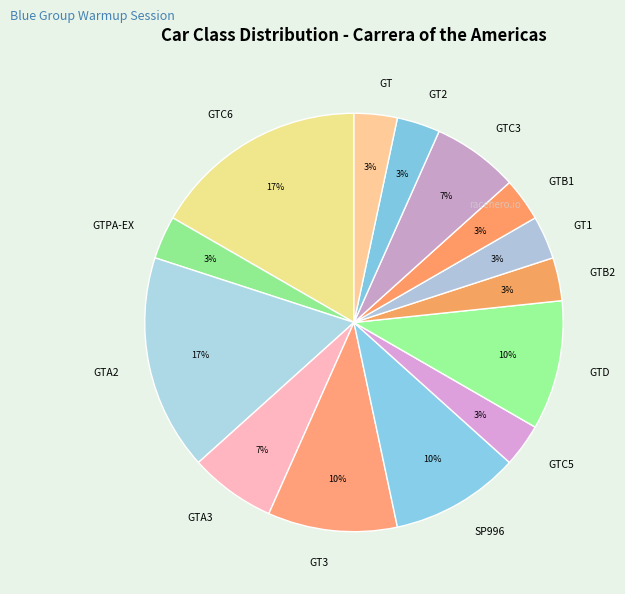

Does any single category account for the majority?

No